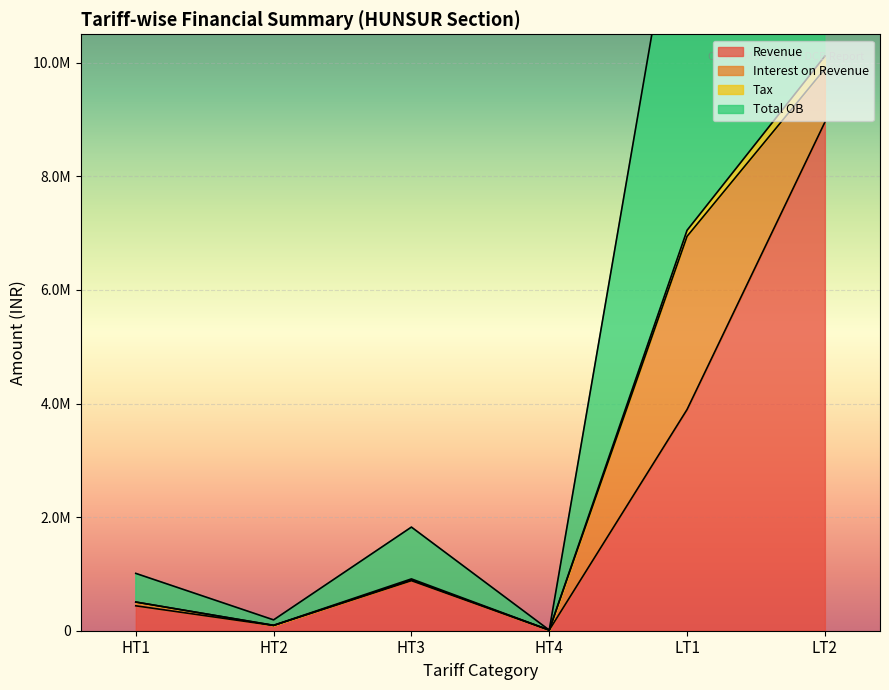

The Revenue series shows 14864420.3 at LT2. True or false?

False